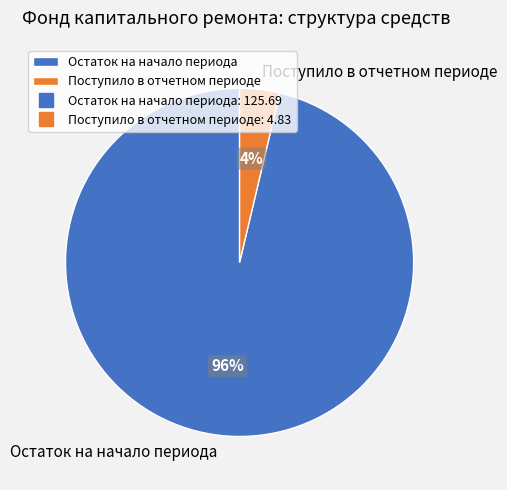

Which category has the smallest portion of the pie?

Поступило в отчетном периоде